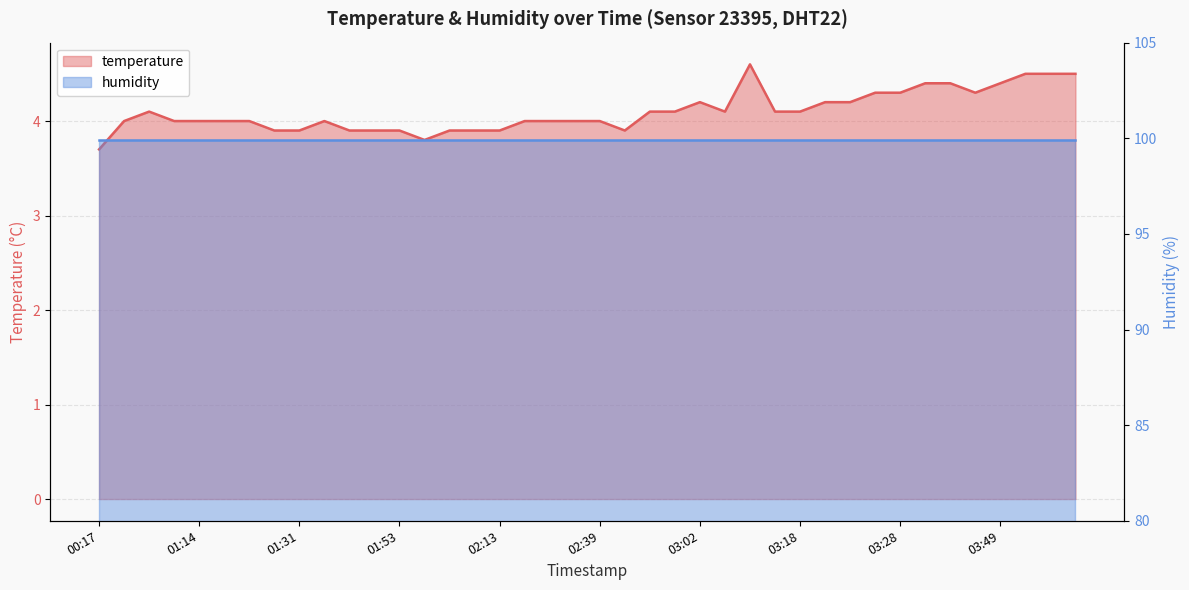

Which category has the lowest value across all series?

00:17